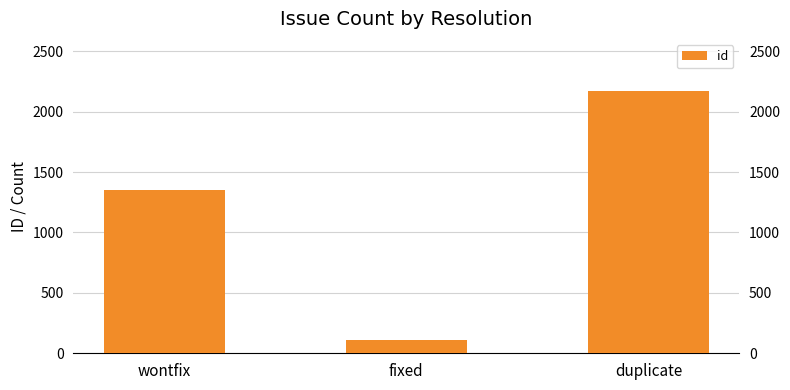

What is the value of the 2nd bar from the left?

113